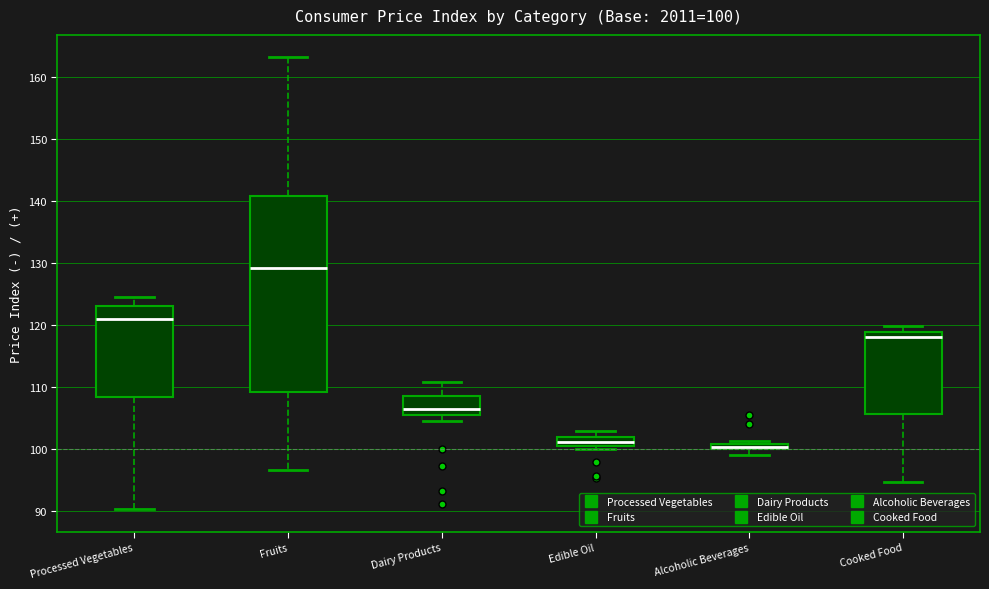

Comparing the boxes themselves (not the whiskers), which one is the tallest?

Fruits